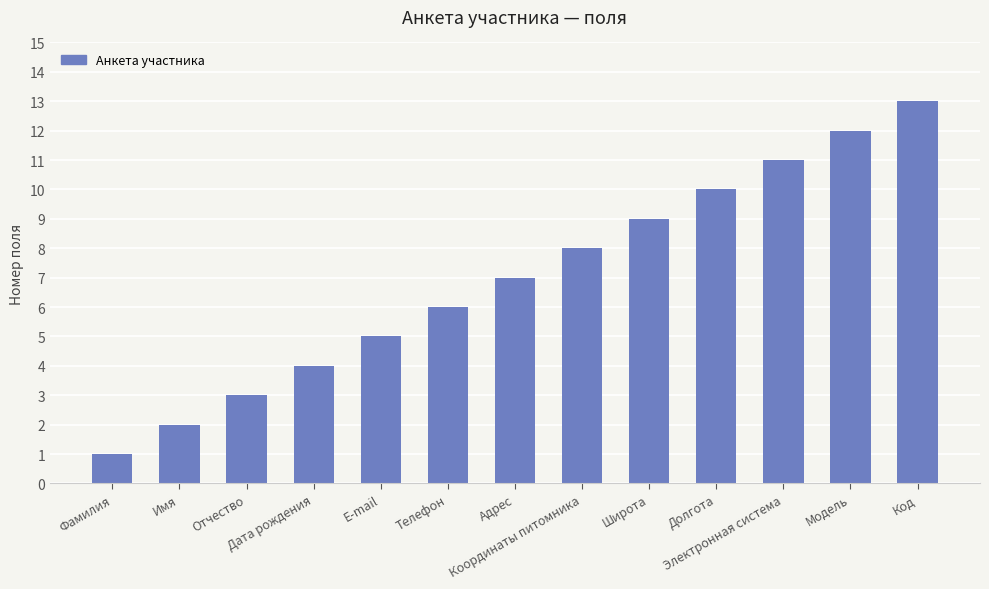

The chart shows a value of 4 at Дата рождения. True or false?

True